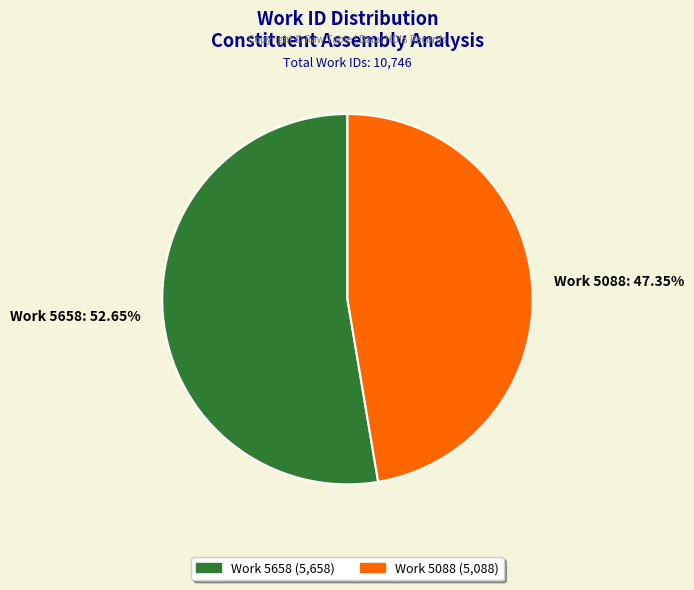

What is the ratio of the value at Work 5088 to the value at Work 5658?

0.9